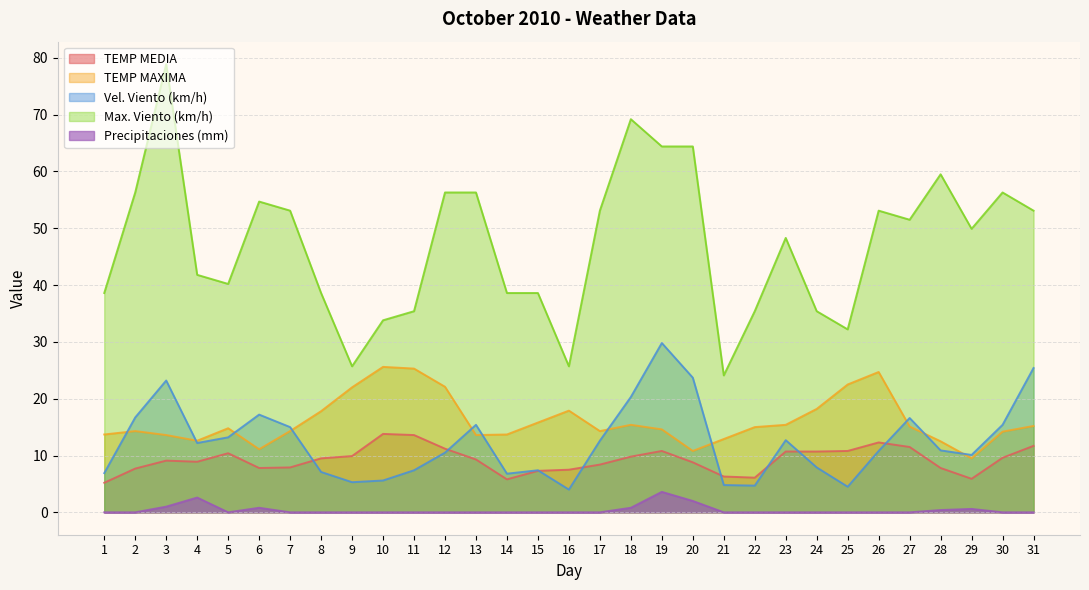

Is the value of Max. Viento (km/h) at 3 greater than the value of Vel. Viento (km/h) at 25?

Yes